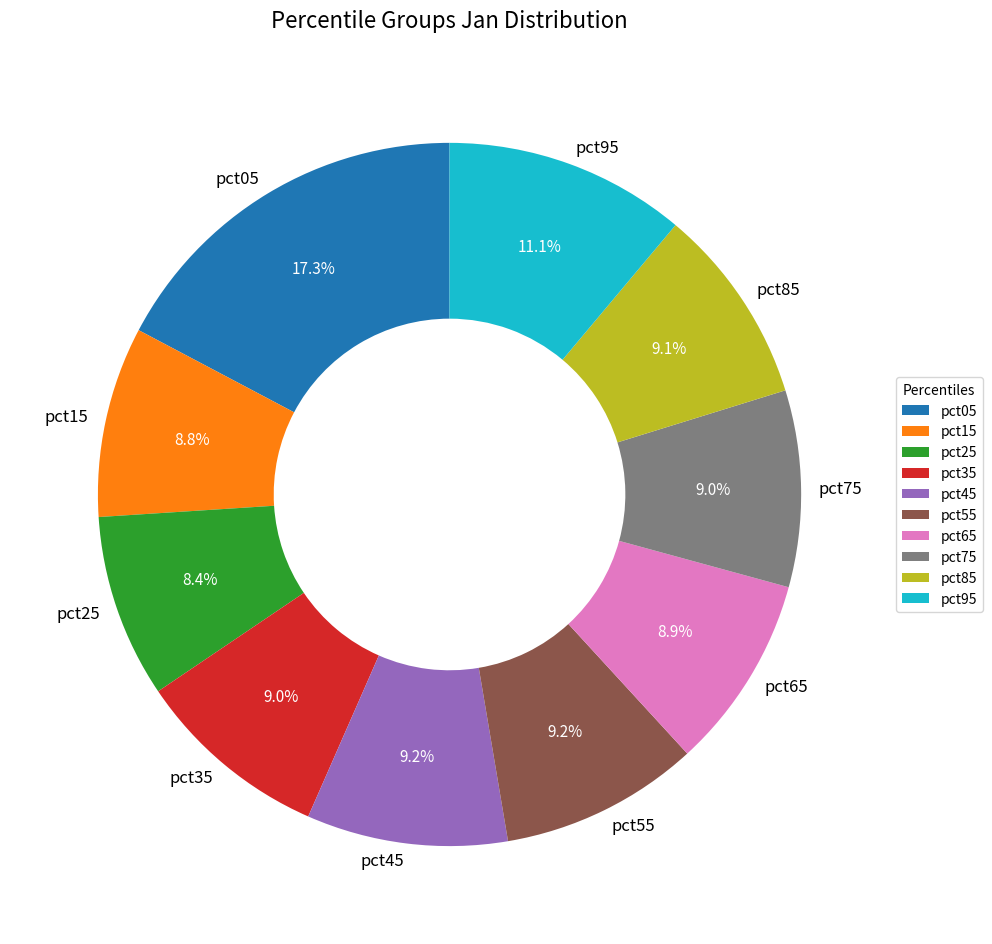

Is there any slice that represents more than half of the pie?

No